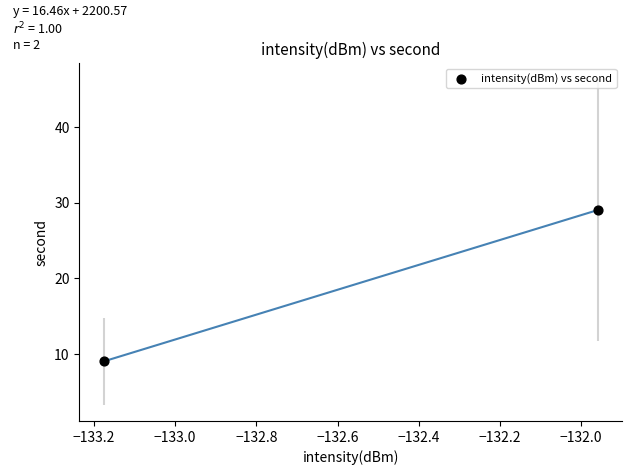

What is the range of Y values (max minus min)?

20